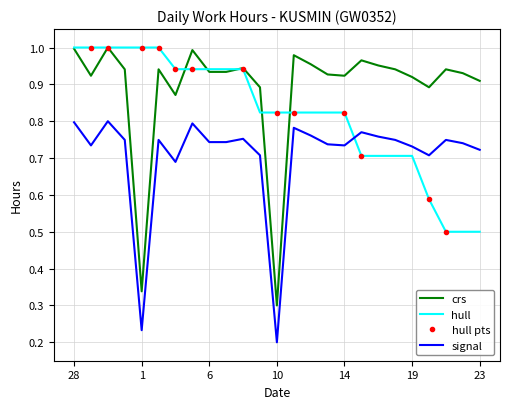

What is the difference between the highest and lowest values at 16?

0.2